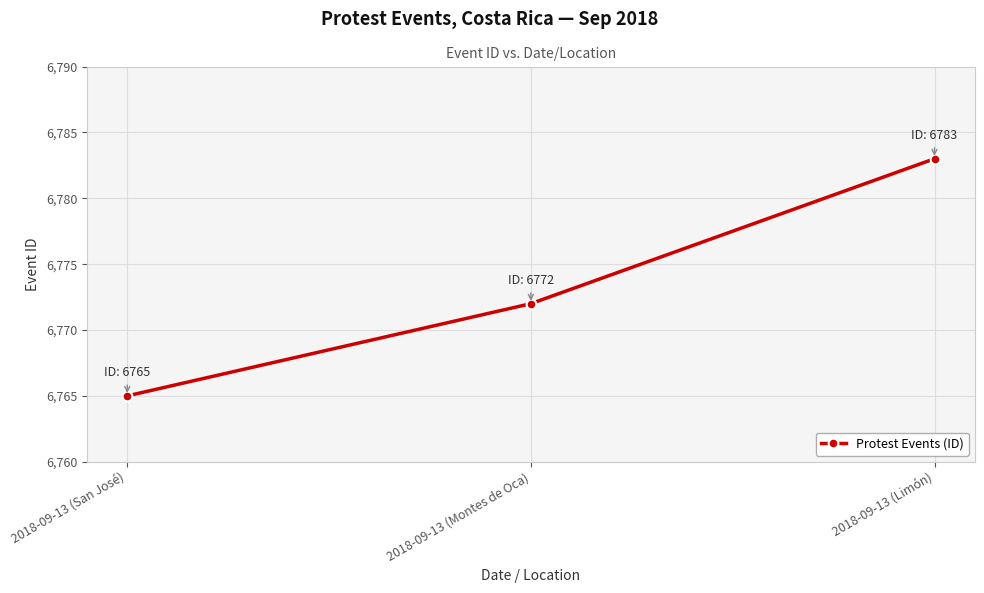

What is the approximate value at 2018-09-13 (Limón)?

6783